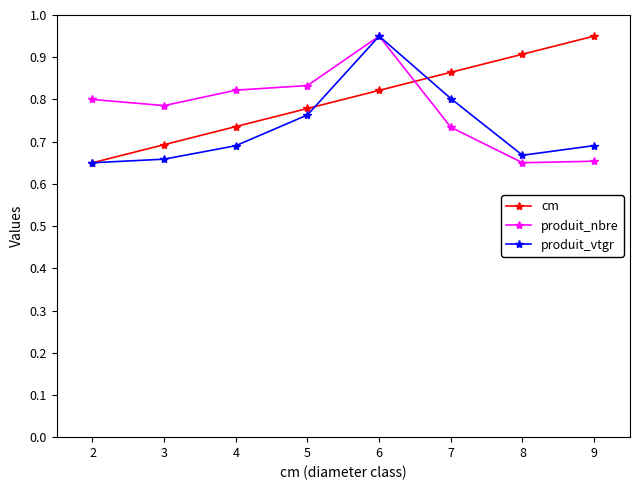

True or false: produit_nbre has a value of 0.5 at 2.

False